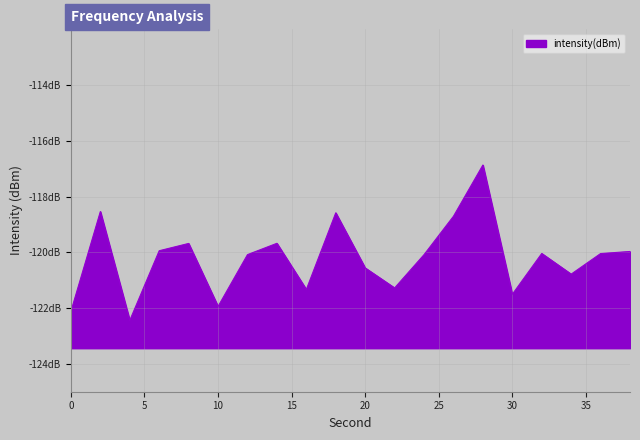

Which label corresponds to the largest value in the chart?

28